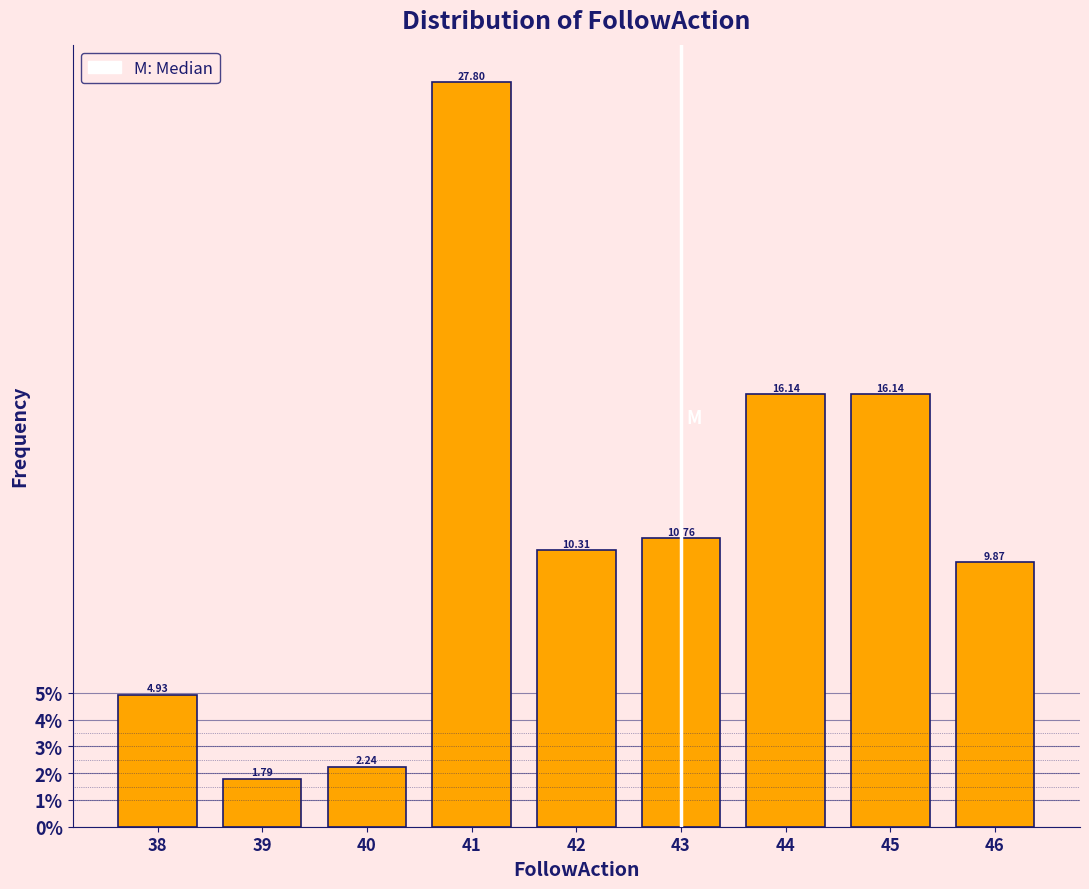

What is the height of the bar covering 41.5 to 42.5 on the x-axis?

10.31